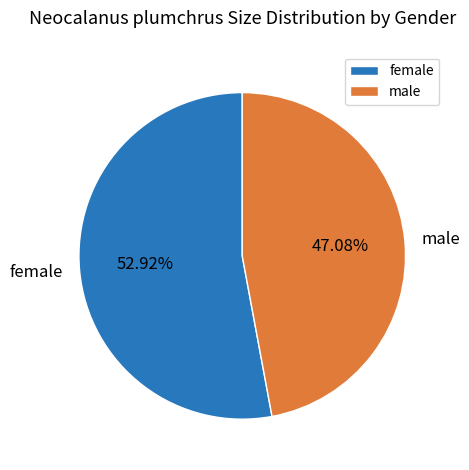

The female slice represents 53% of the pie. True or false?

True